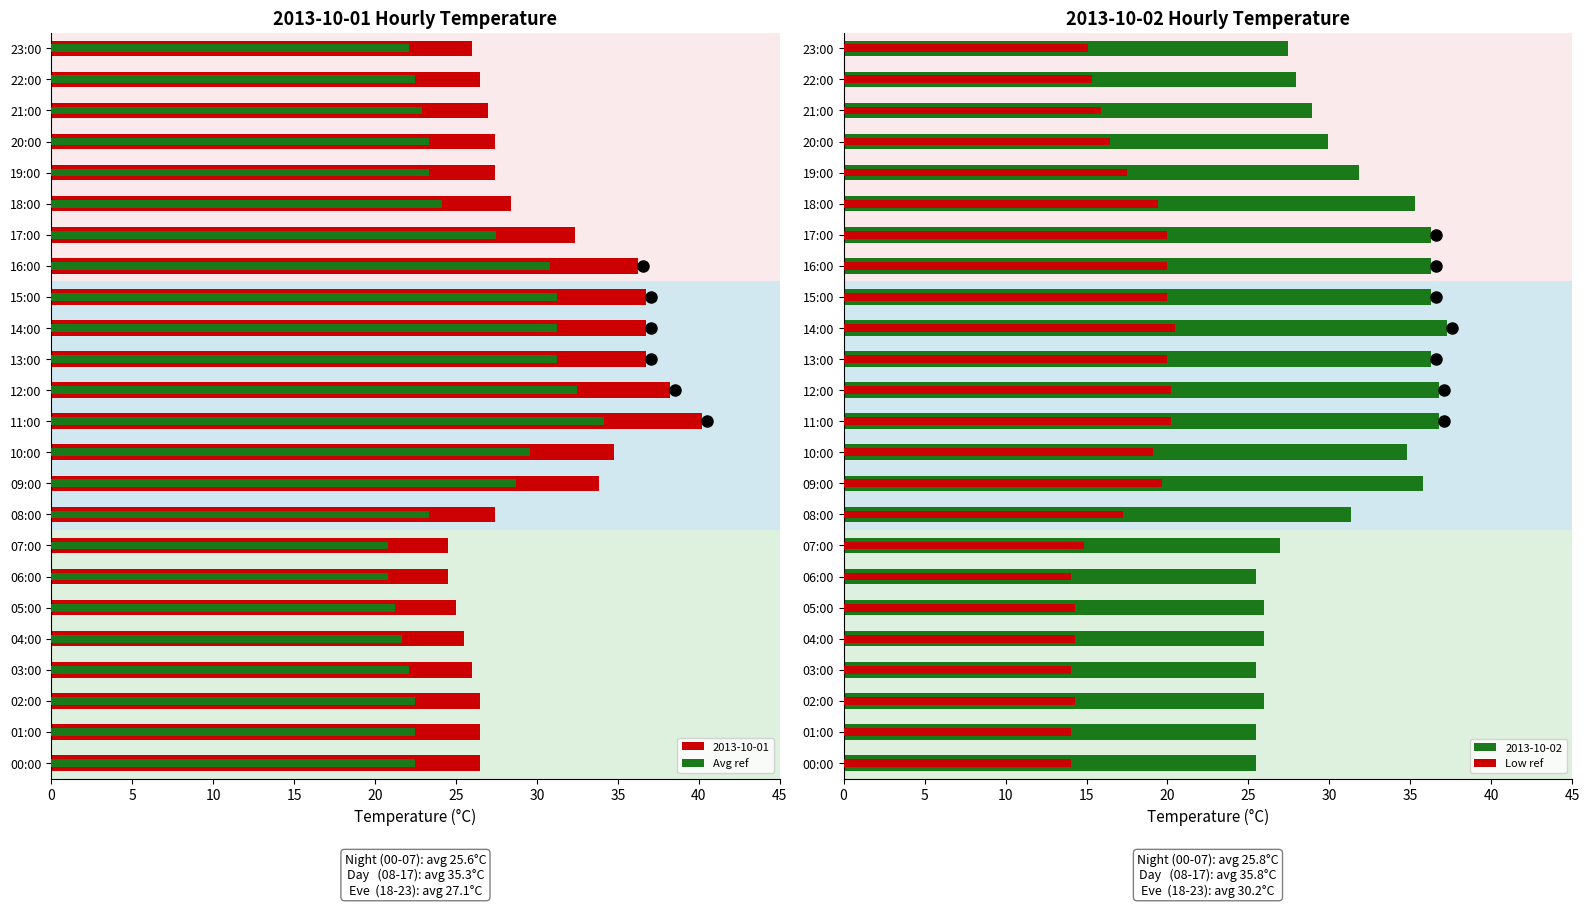

At how many categories does at least one series exceed 18?

24